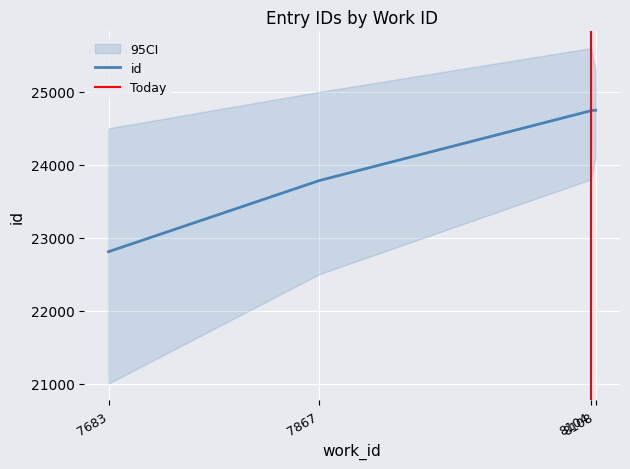

True or false: there are more than 1 points higher than both neighbors.

False